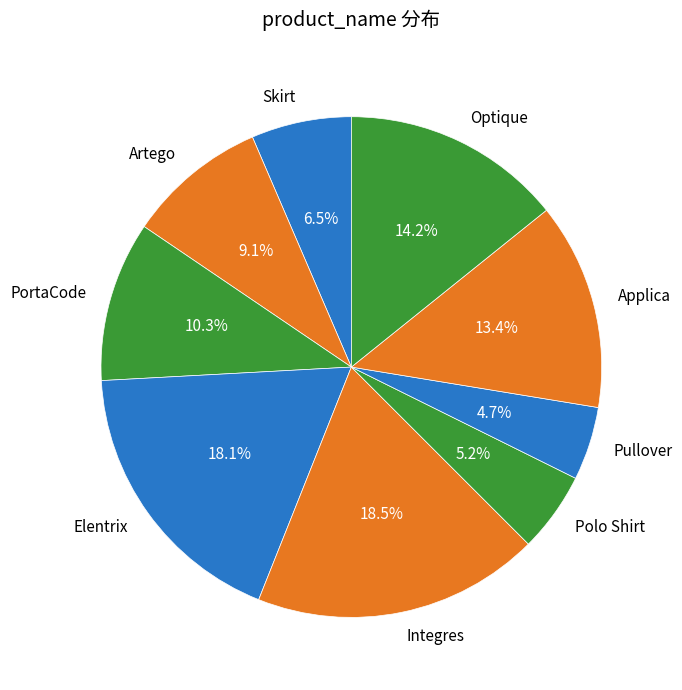

Is there any slice that represents more than half of the pie?

No